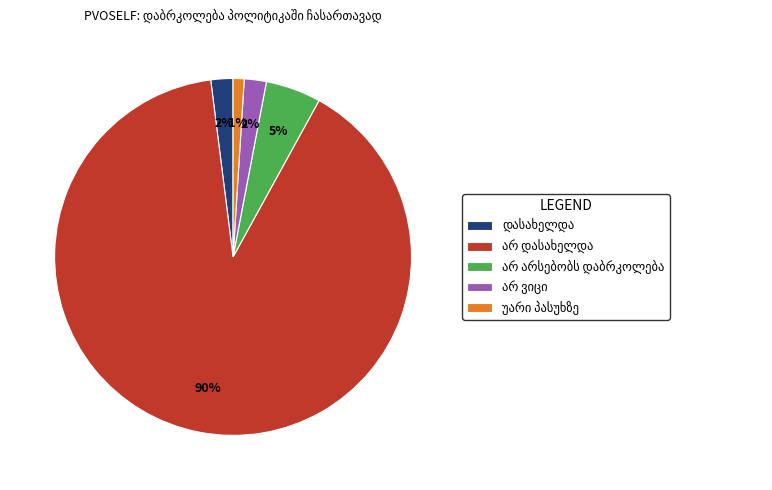

To the nearest percent, what is the average slice percentage?

20%